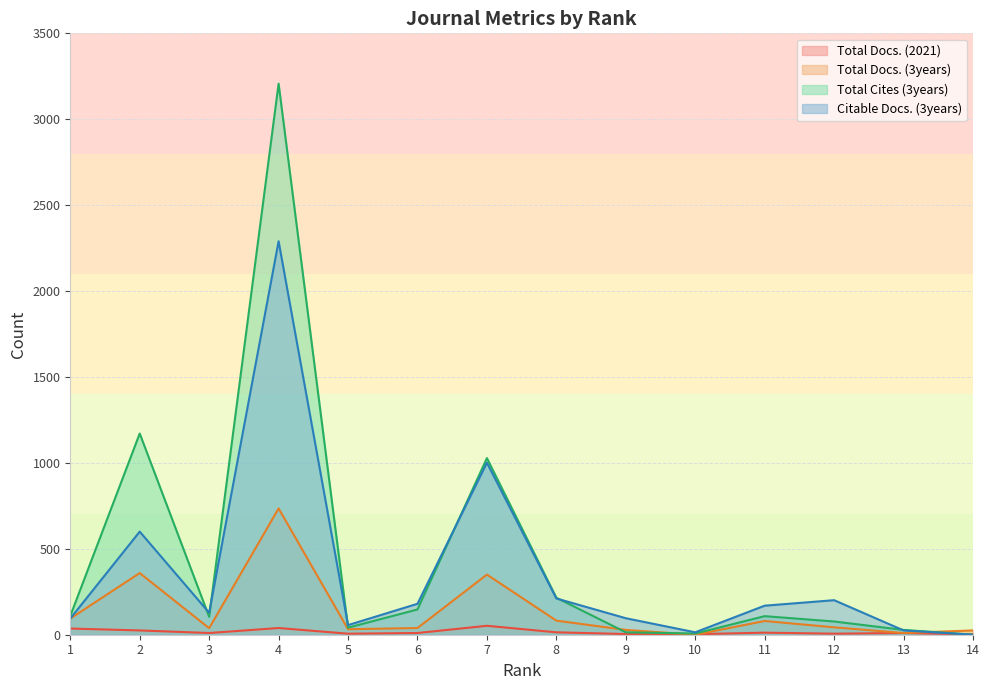

Reading right to left, transcribe all the data shown in this chart.

Total Docs. (2021): 2	10	6	12	3	4	14	52	10	6	39	10	25	36
Total Docs. (3years): 25	10	43	80	0	28	82	350	39	32	735	38	359	94
Total Cites (3years): 0	28	77	108	7	14	215	1028	147	41	3207	104	1171	109
Citable Docs. (3years): 0	25	201	169	14	96	211	1001	180	56	2290	128	600	94